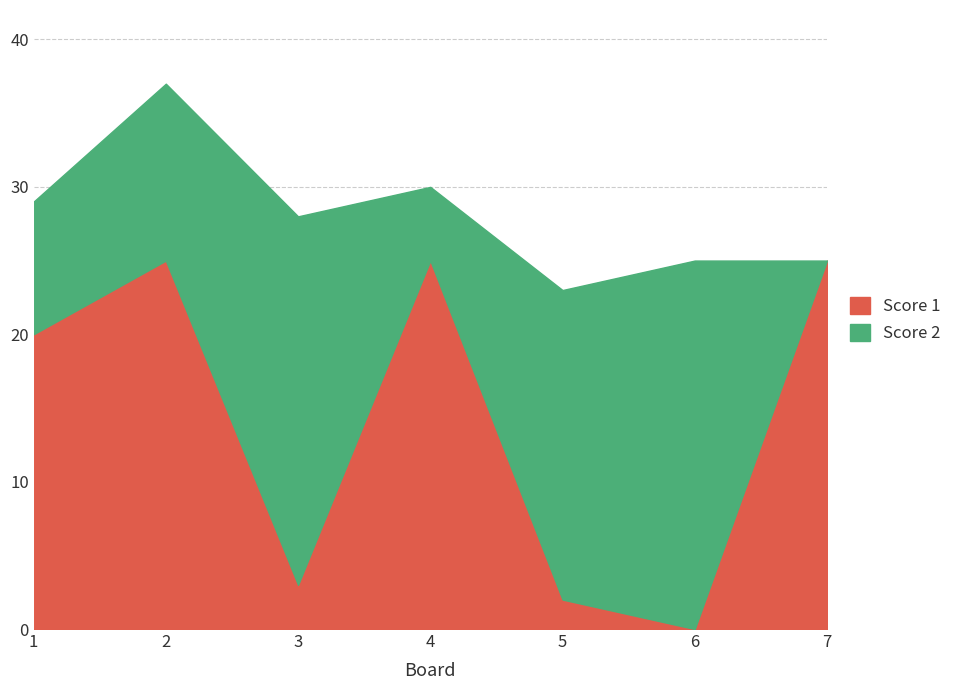

Between 2 and 5, which series saw the biggest shift?

Score 1